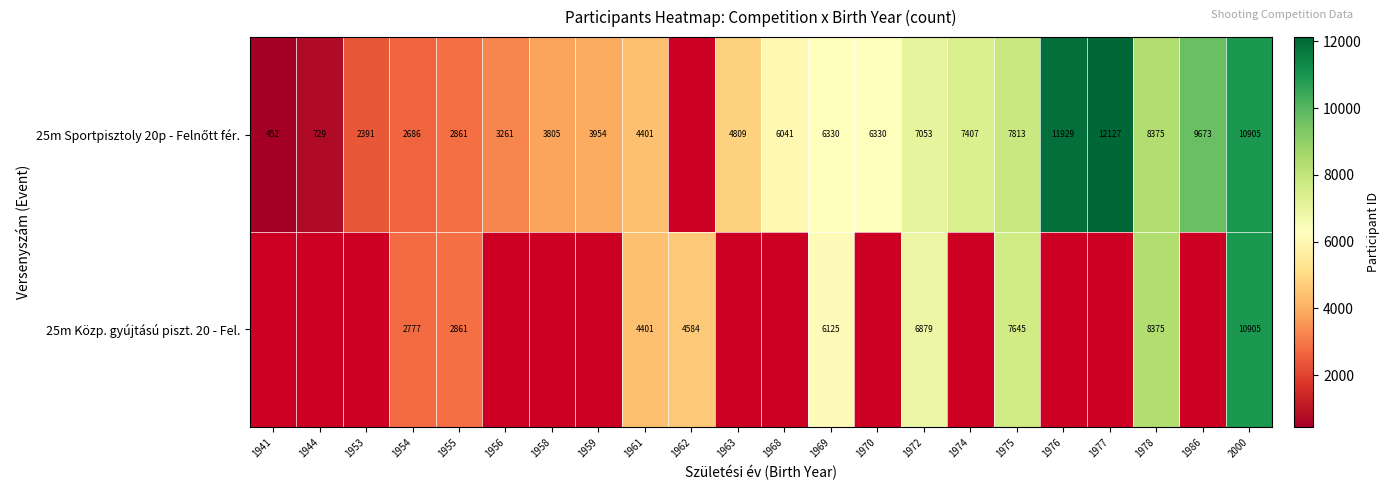

What is the difference between the highest and lowest values at 1969?

205